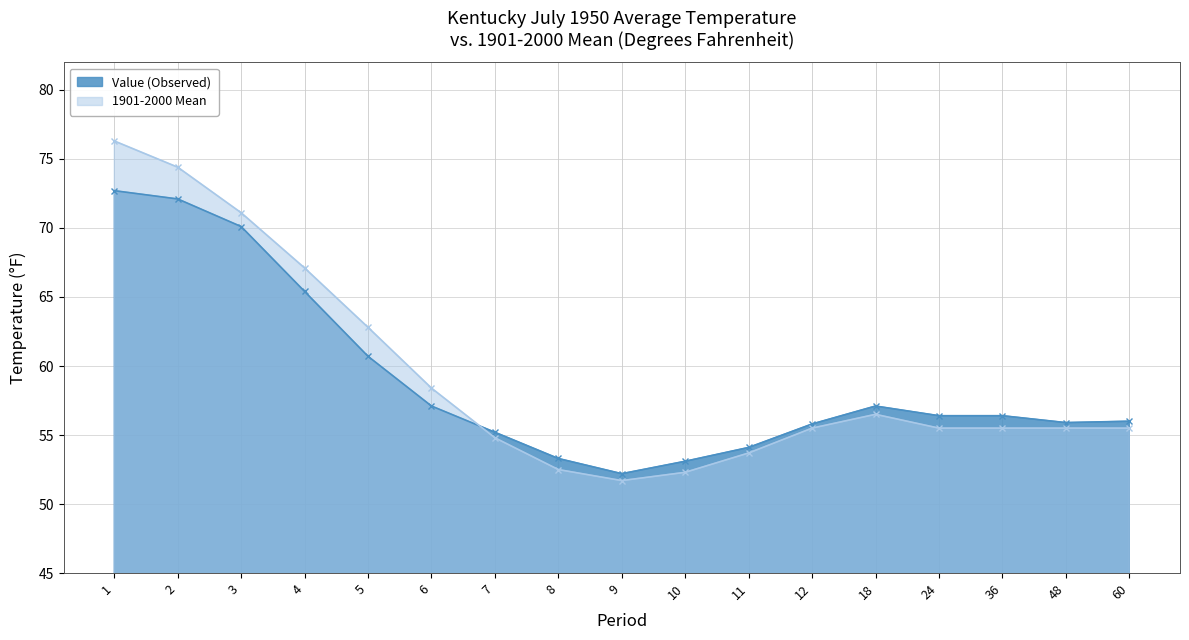

What value does the Value (Observed) series have at 5?

60.7